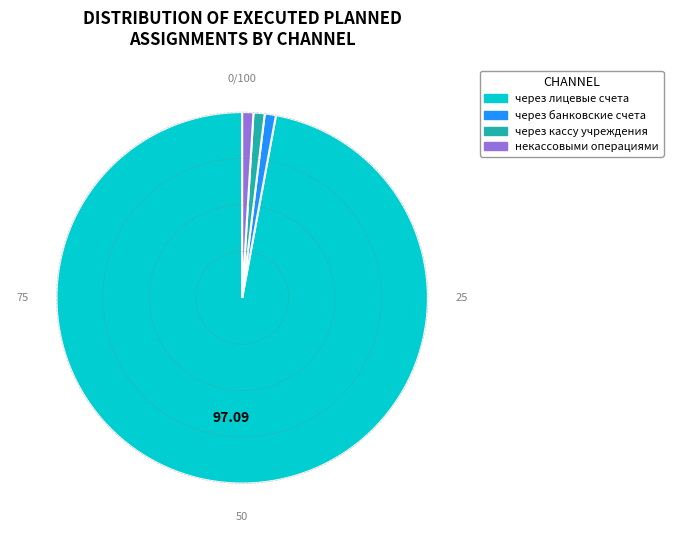

What is the largest slice in the pie chart?

через лицевые счета